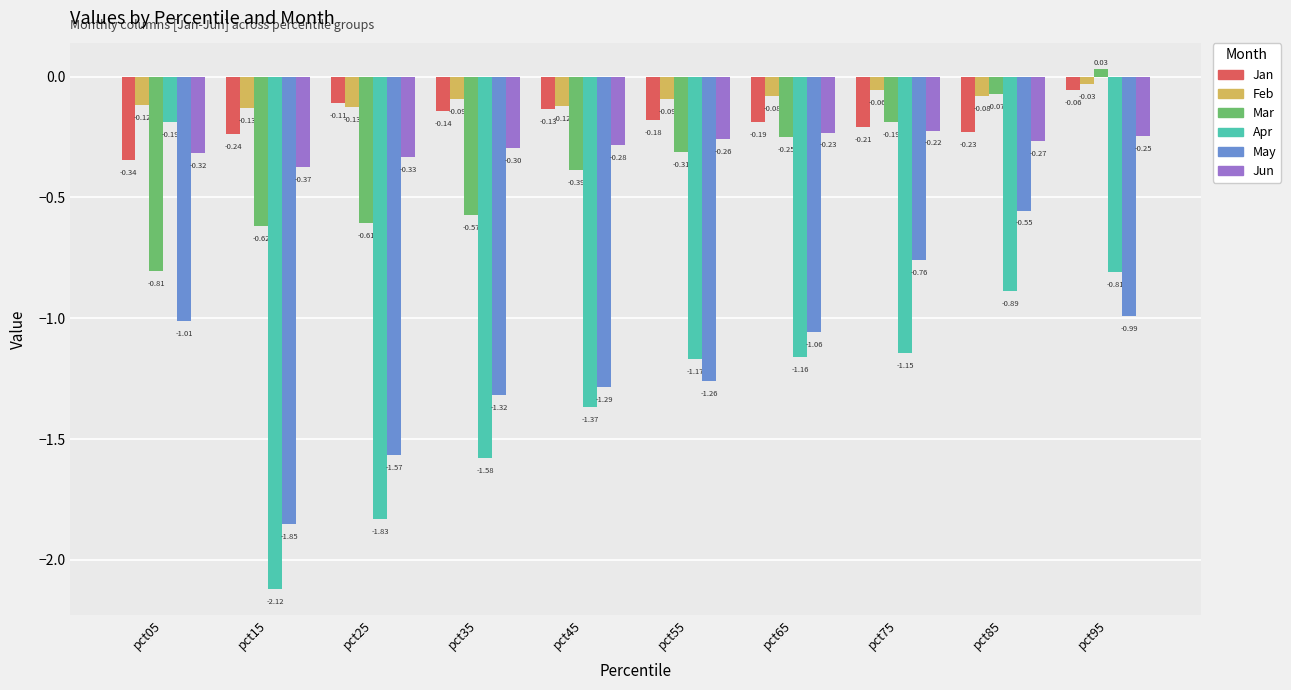

How many bars are there in total?

60